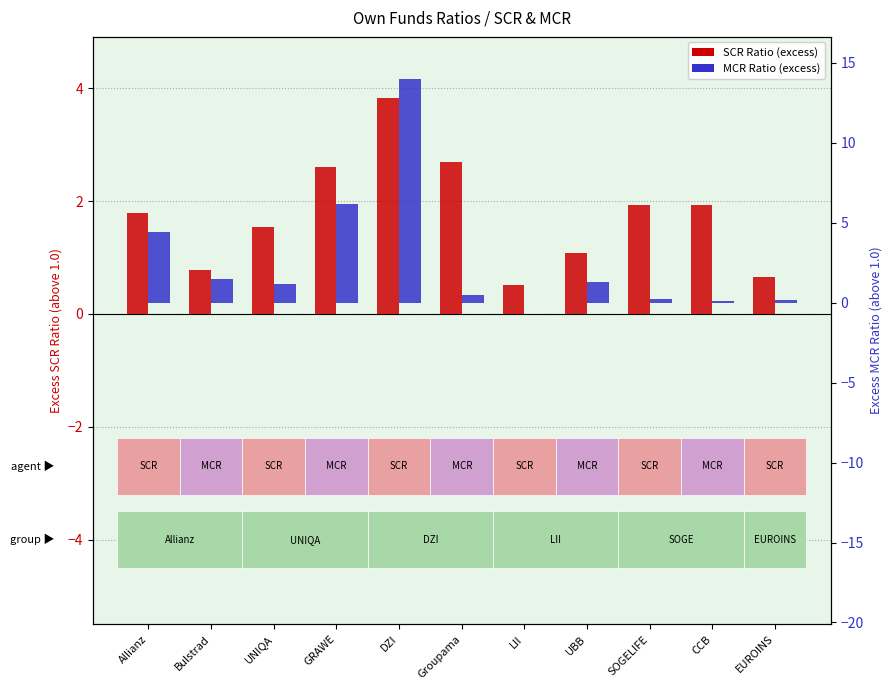

What is the spread (max minus min) of values at Groupama?

2.2